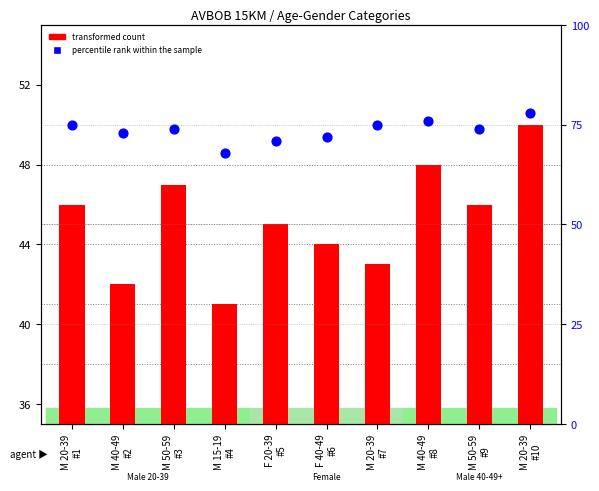

Which series reaches the minimum Y coordinate?

transformed count